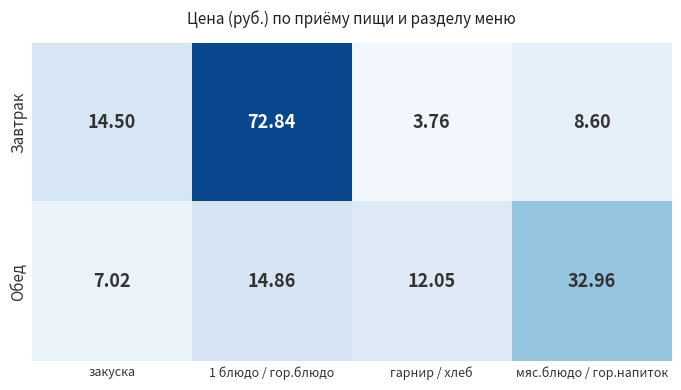

Is the value of Завтрак at закуска greater than the value of Обед at закуска?

Yes